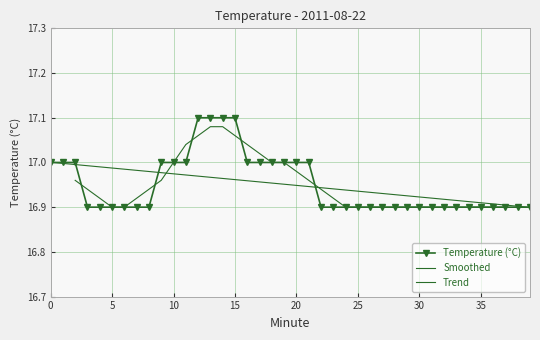

Read the value at 3.

16.9